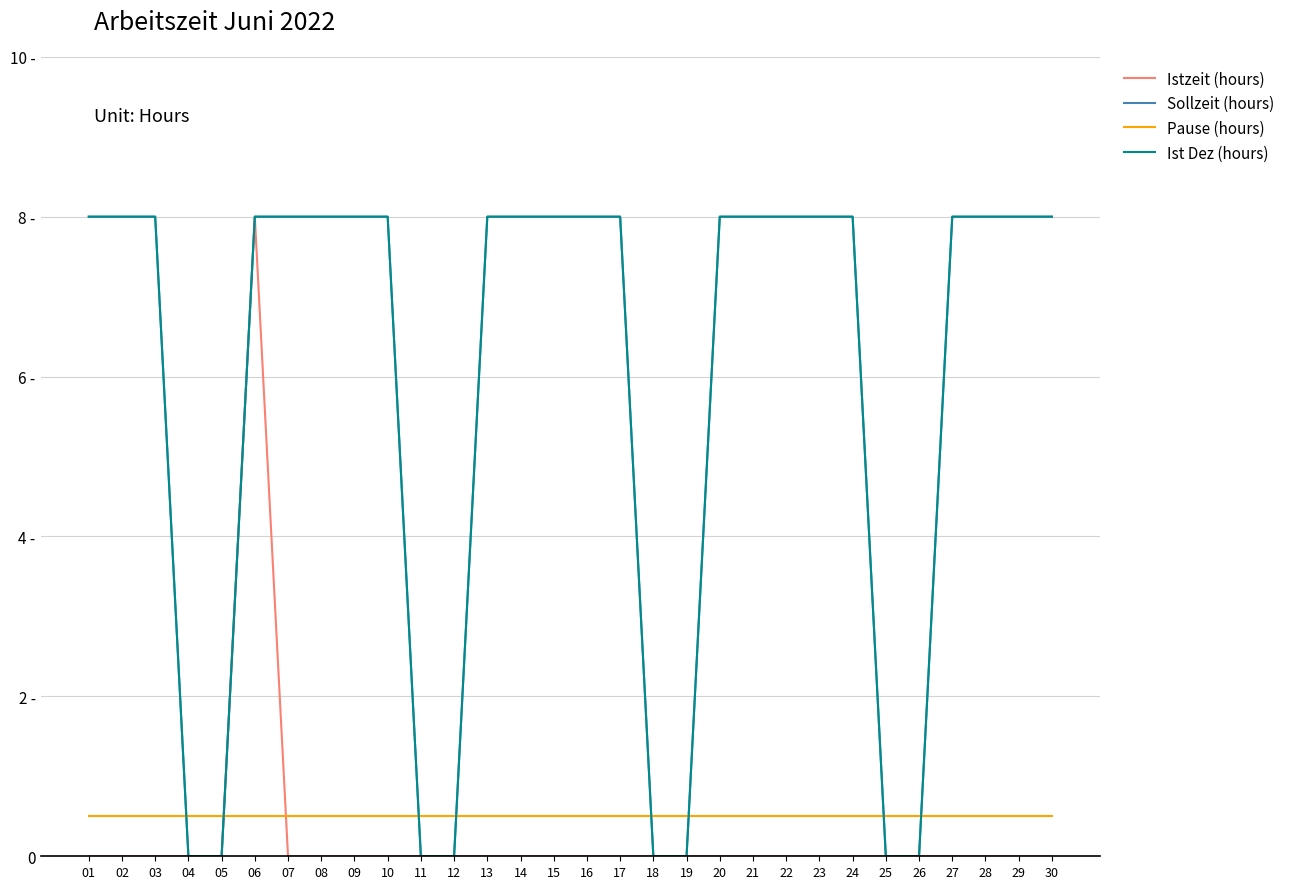

Is this an area chart (filled region under the line)?

No